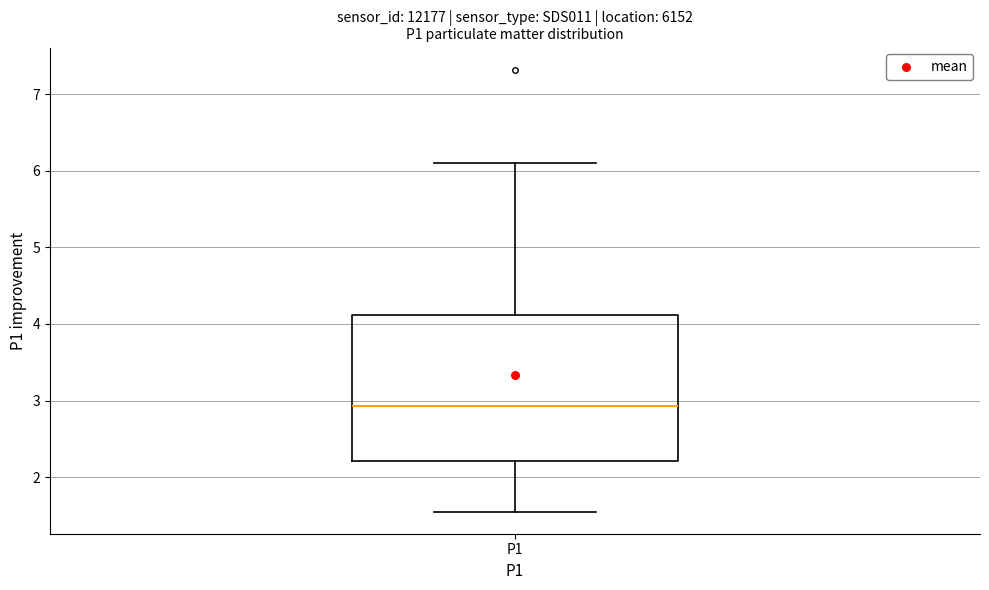

Where does the median line of the box for P1 sit on the y-axis? The values are not printed on the chart, so give them approximately, as read against the axis.

2.9